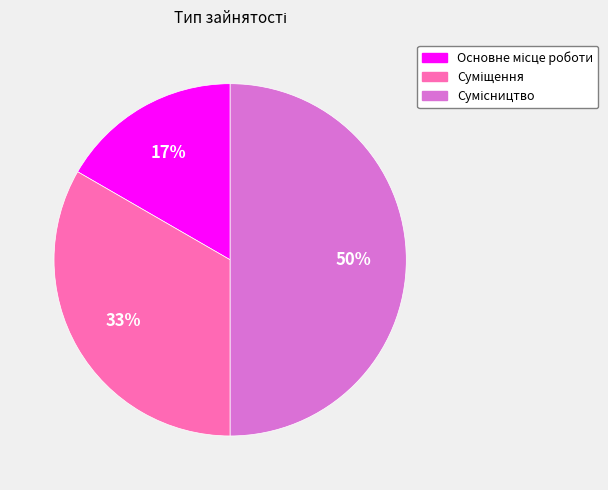

To the nearest percent, what is the average slice percentage?

33%